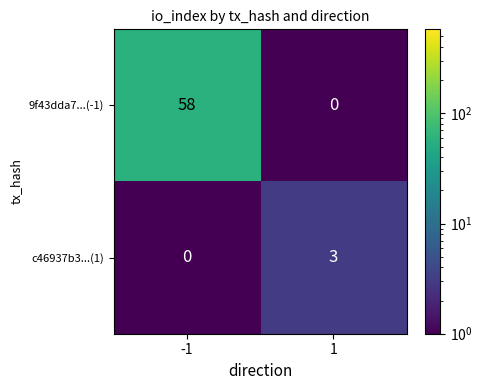

Reading right to left, list all the values displayed in this chart.

9f43dda7...(-1): 0	58
c46937b3...(1): 3	0